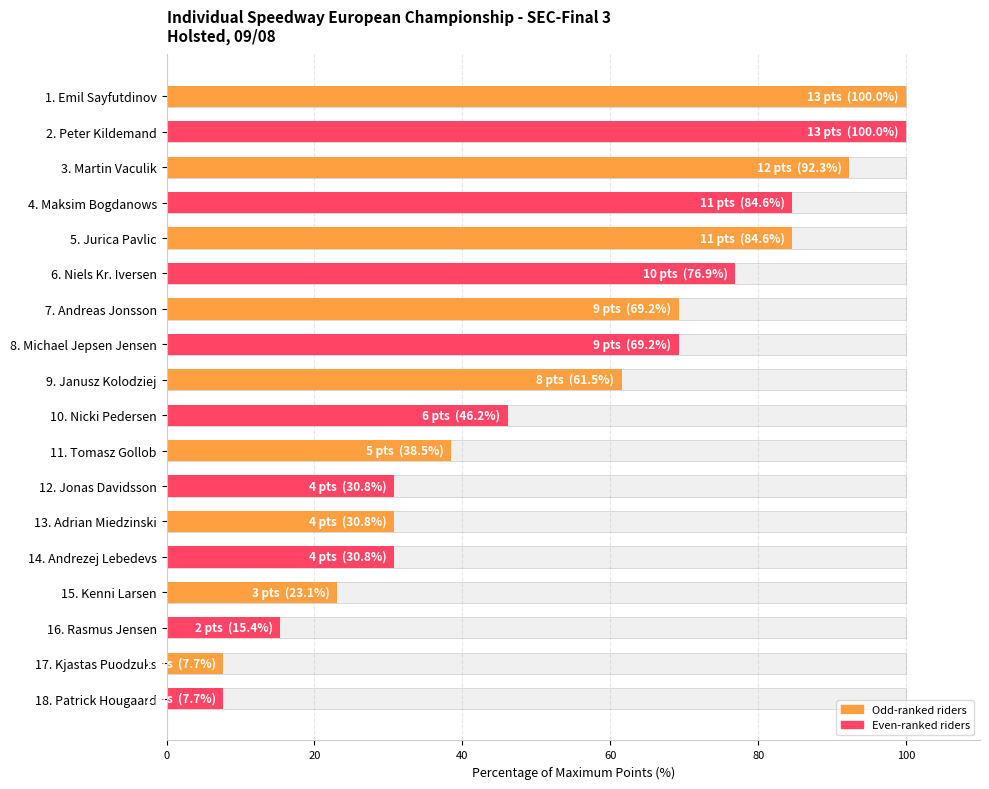

What is the difference between the second highest and minimum values?

92.3